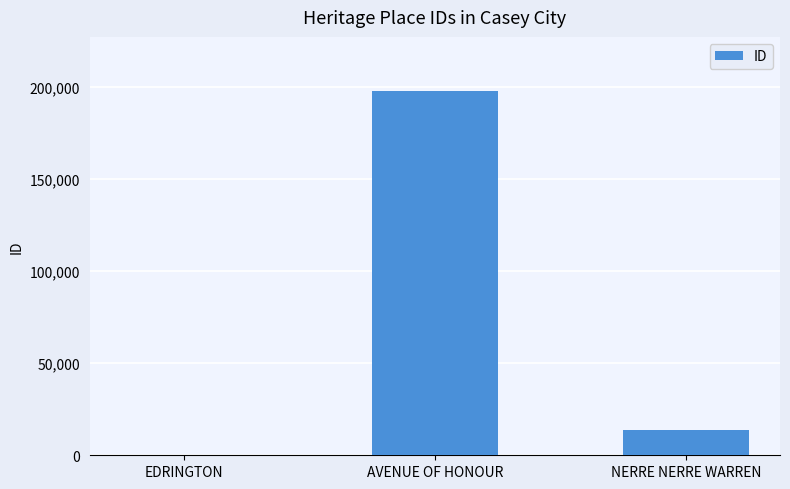

What is the sum of all values?

211032